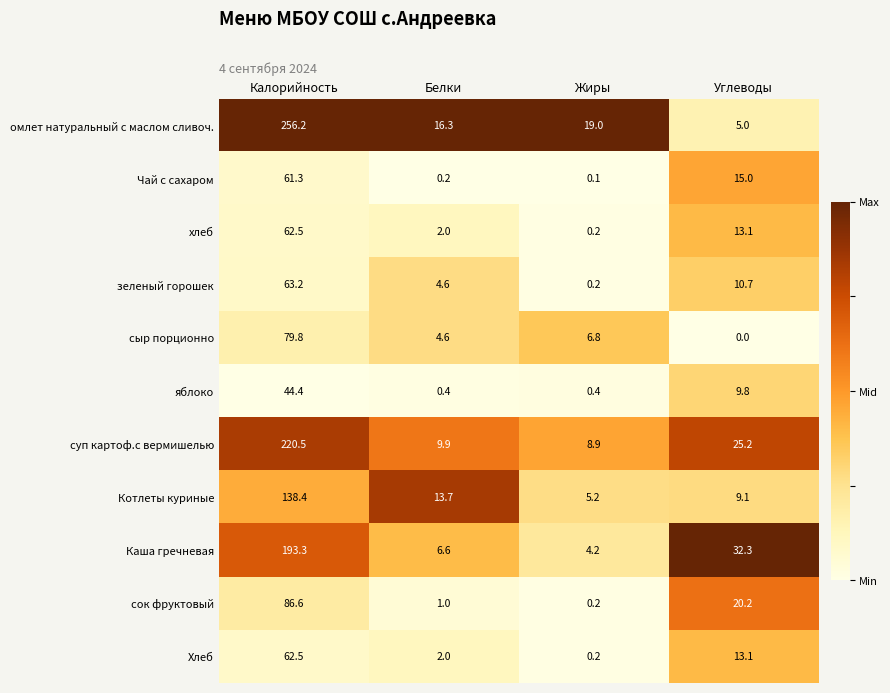

What is the sum of all сыр порционно values?

91.2